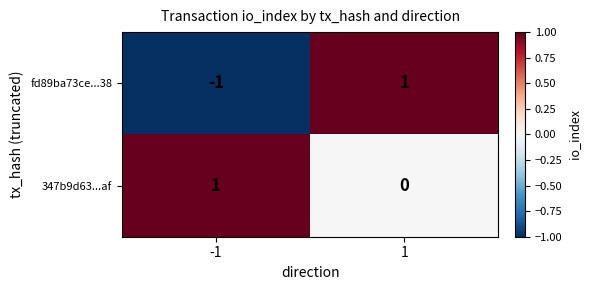

What is the greatest value displayed?

1